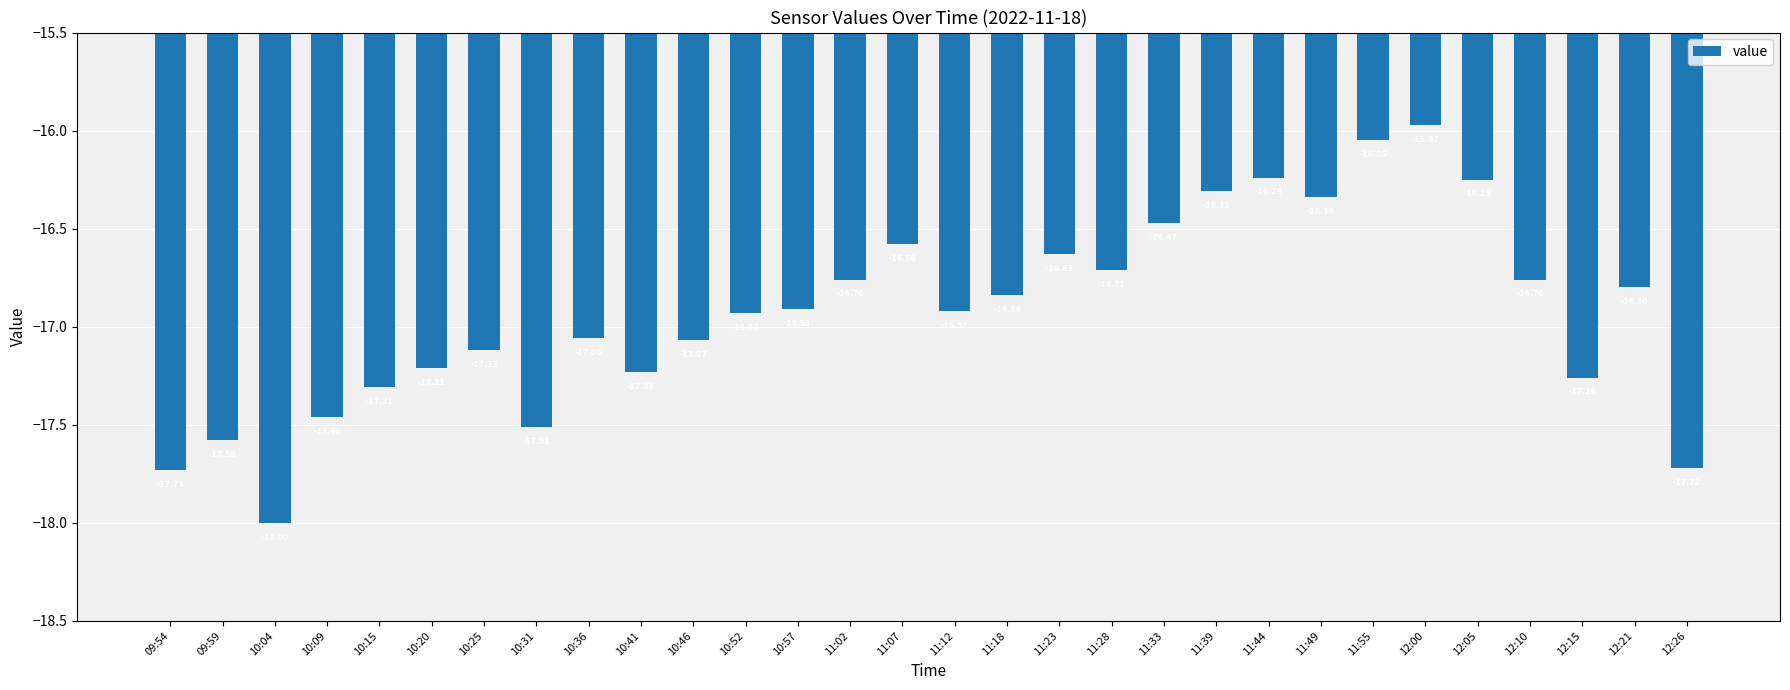

What is the sum of all values?

-507.7